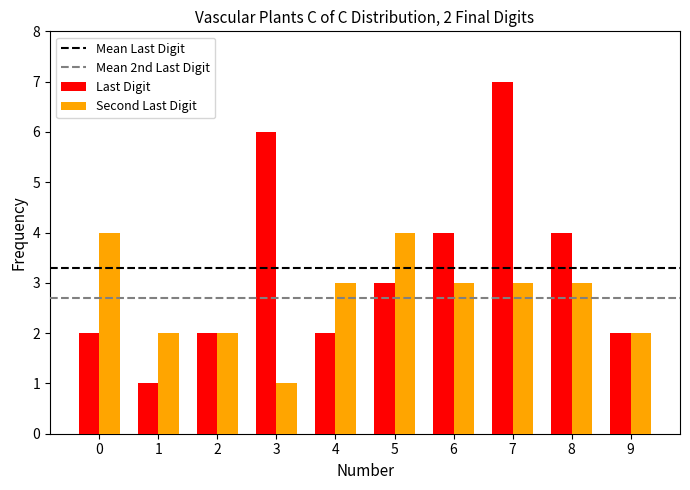

Which series has the largest range (max minus min)?

Last Digit